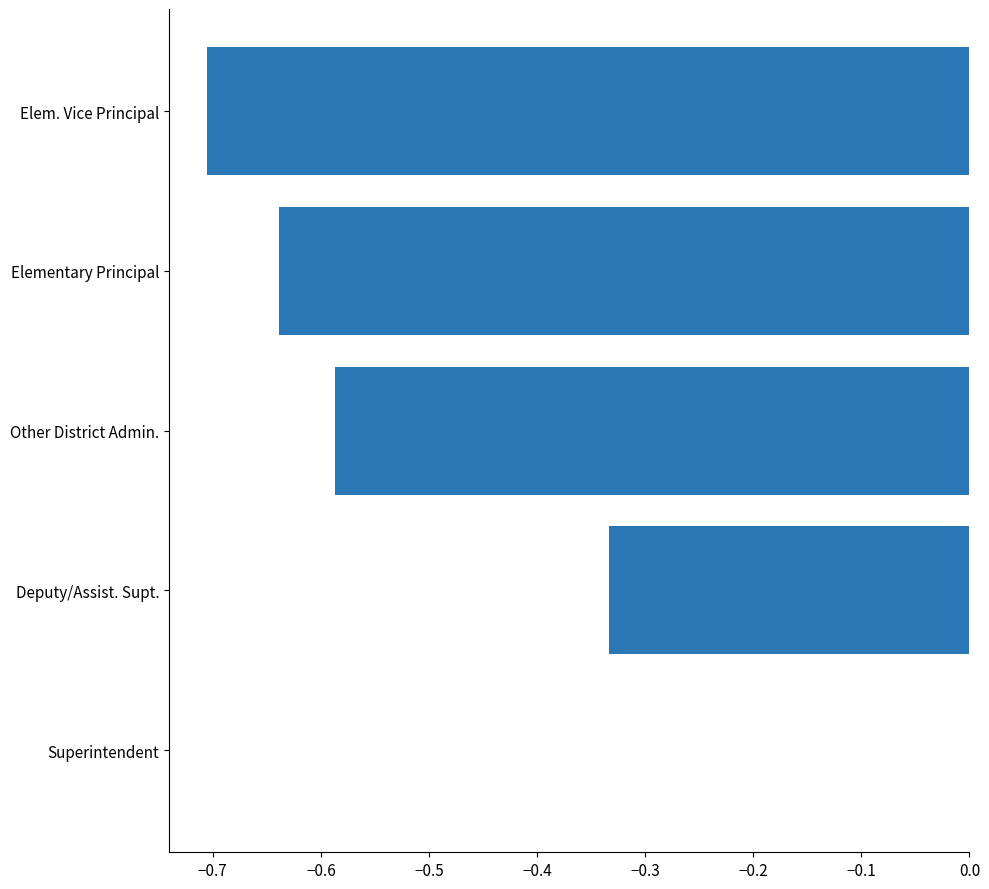

What value does the data have at Elem. Vice Principal?

-0.7